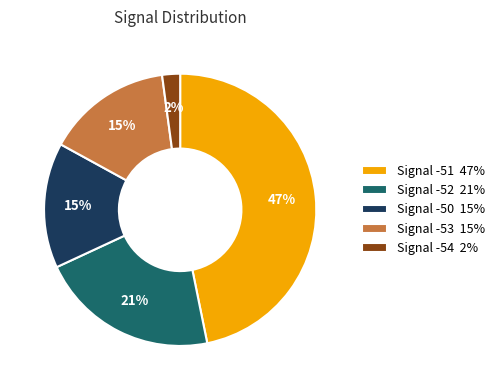

Is Signal -53 15% the majority of the pie?

No